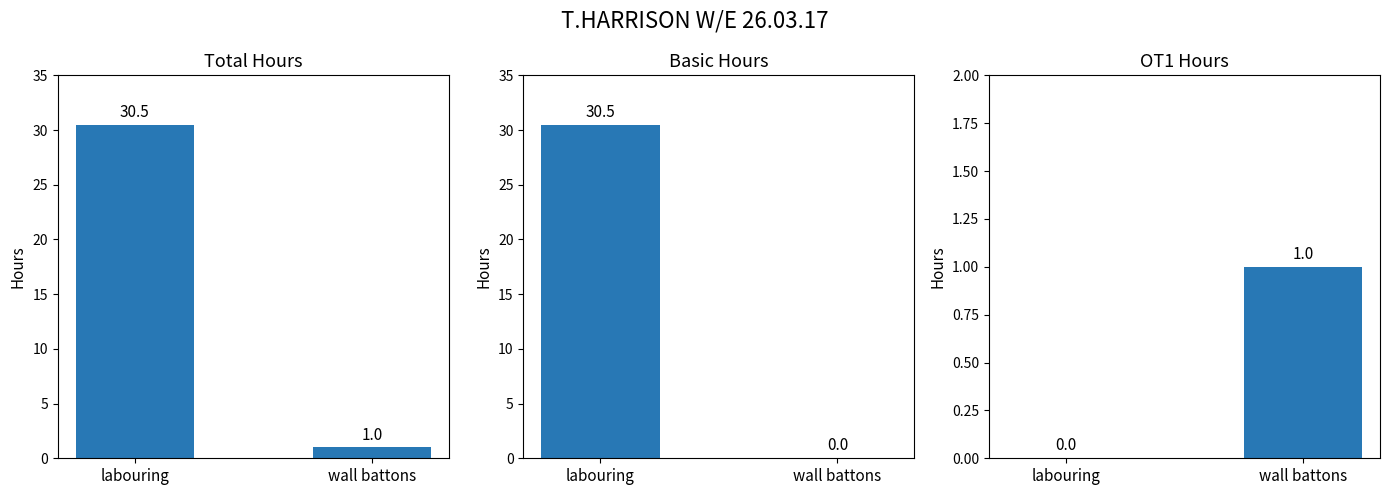

How many OT1 Hours values are between 0 and 1?

2